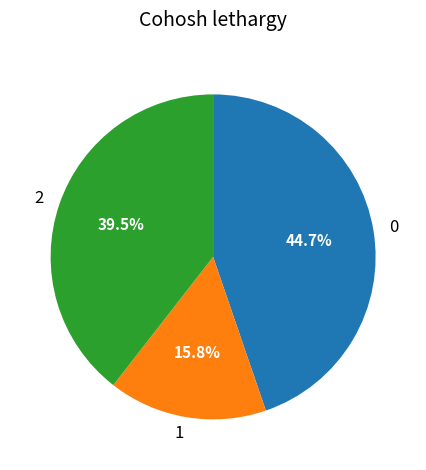

What is the smallest slice in the pie chart?

1